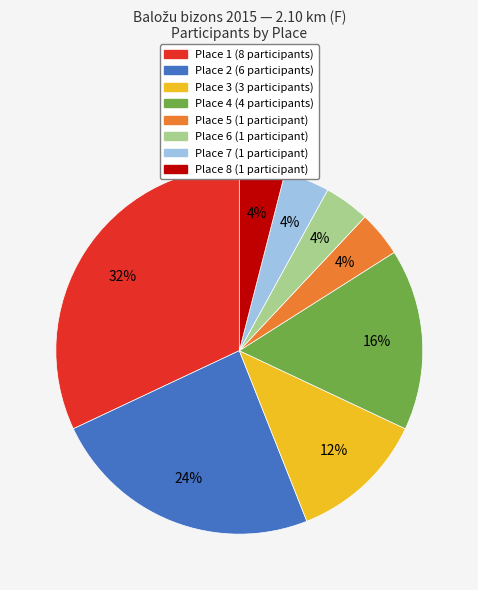

To the nearest percent, what portion does Place 2 represent?

24%